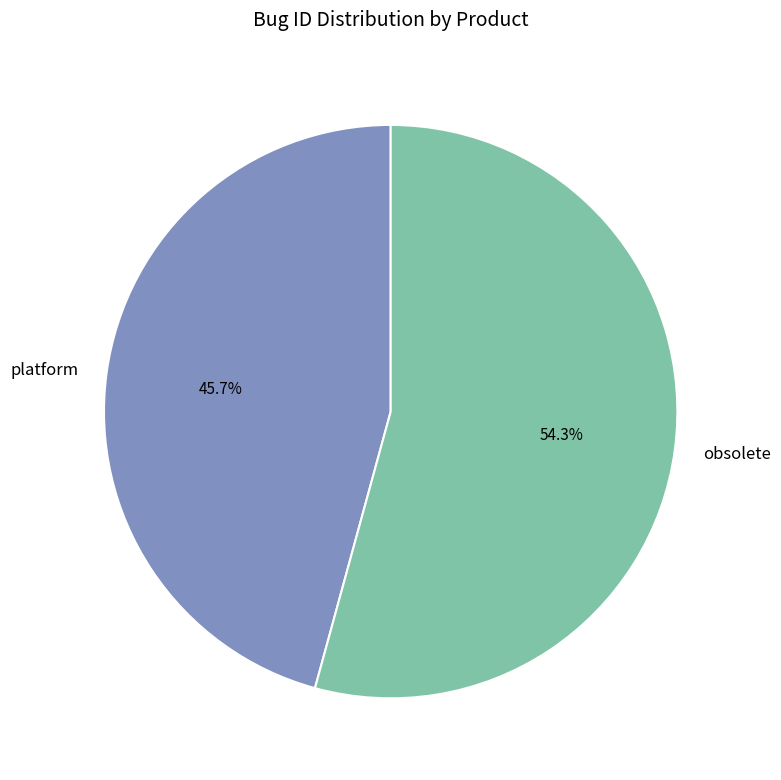

Is it true that obsolete is 54% of the pie?

True